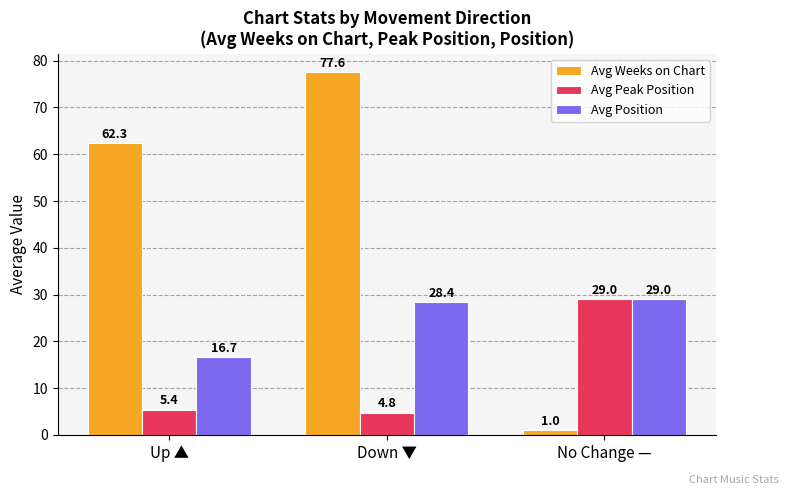

Reading left to right, extract all data points from this chart.

Avg Weeks on Chart: 62.3	77.6	1.0
Avg Peak Position: 5.4	4.8	29.0
Avg Position: 16.7	28.4	29.0